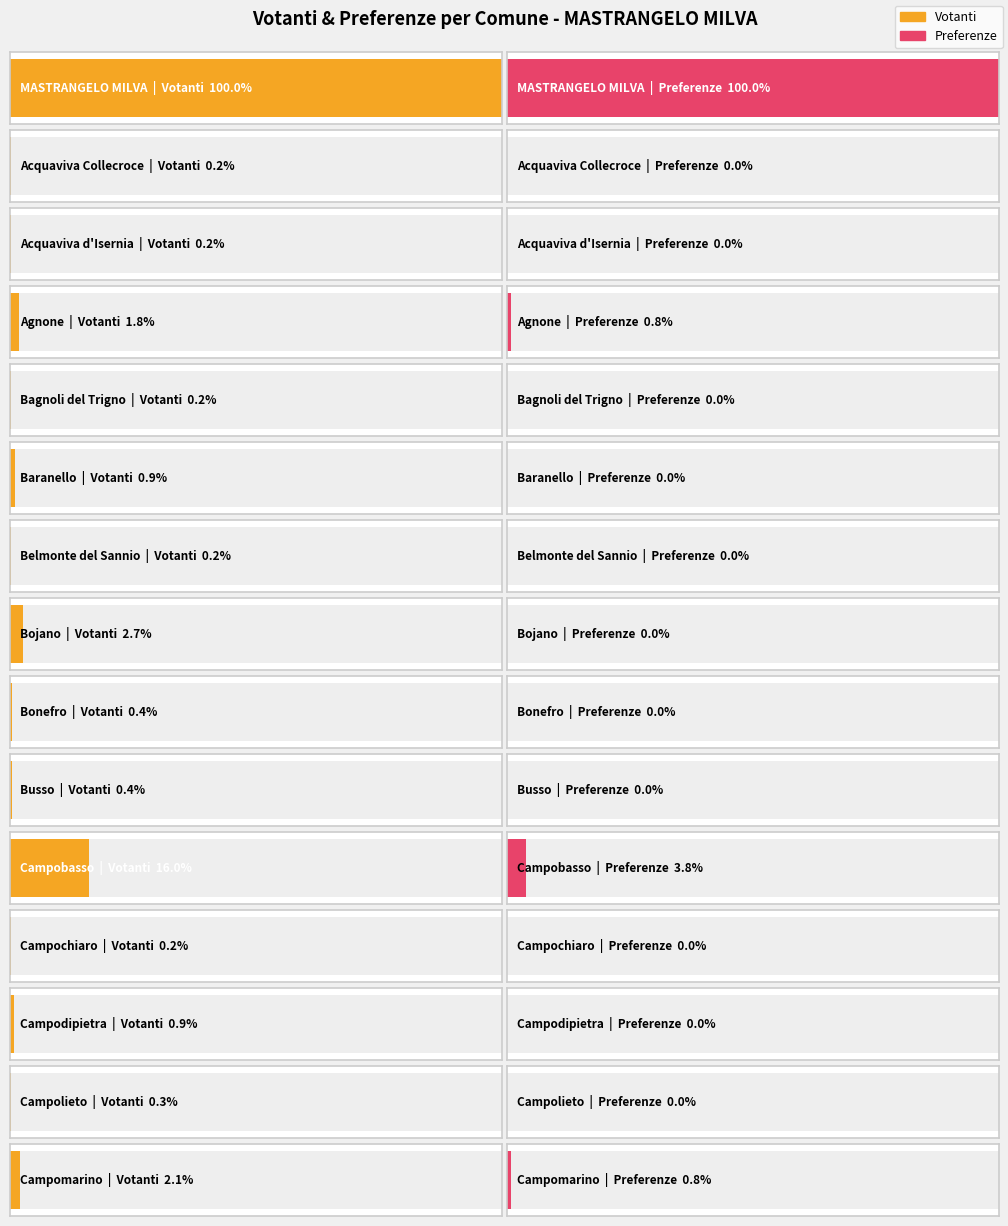

At which category is the sum across all series the highest?

MASTRANGELO MILVA